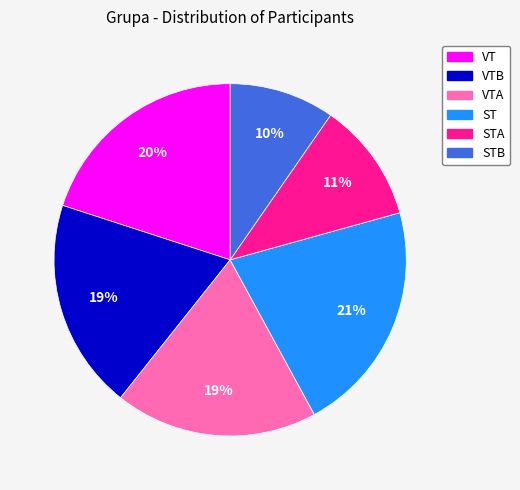

Does any single category account for the majority?

No